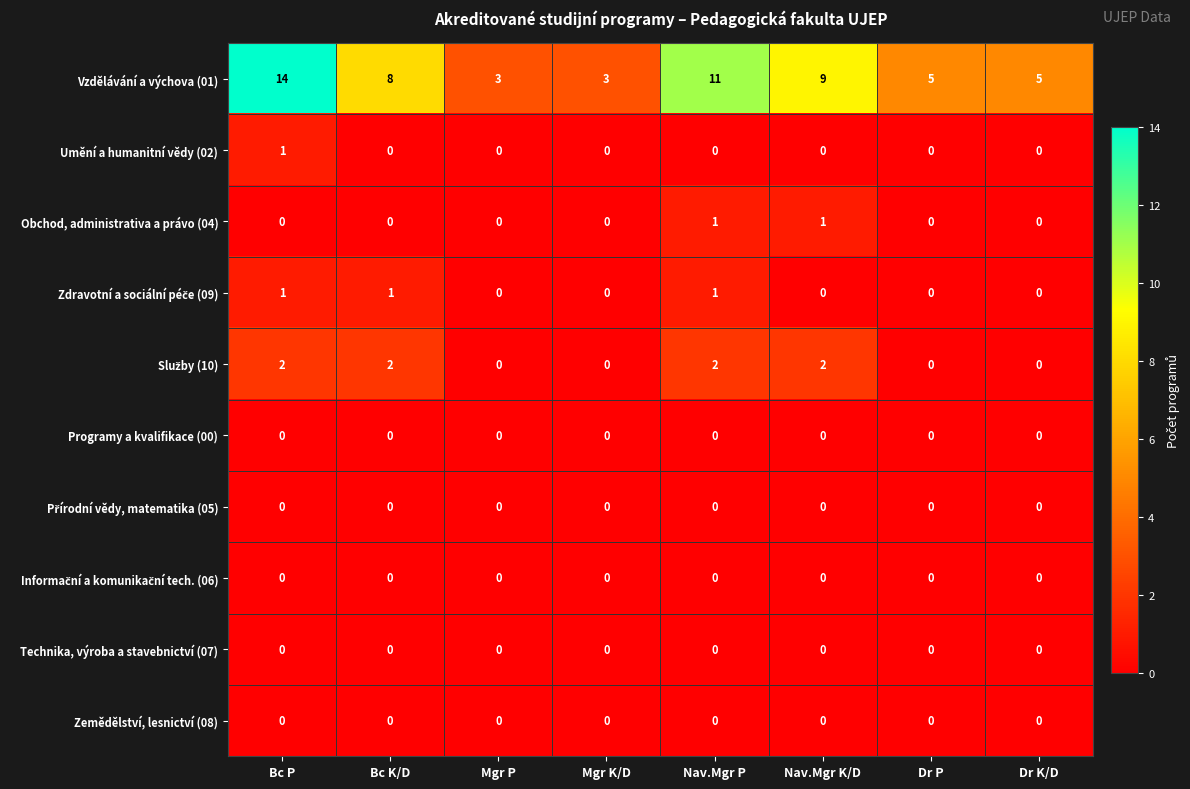

Which category has the highest value in the Umění a humanitní vědy (02) series?

Bc P